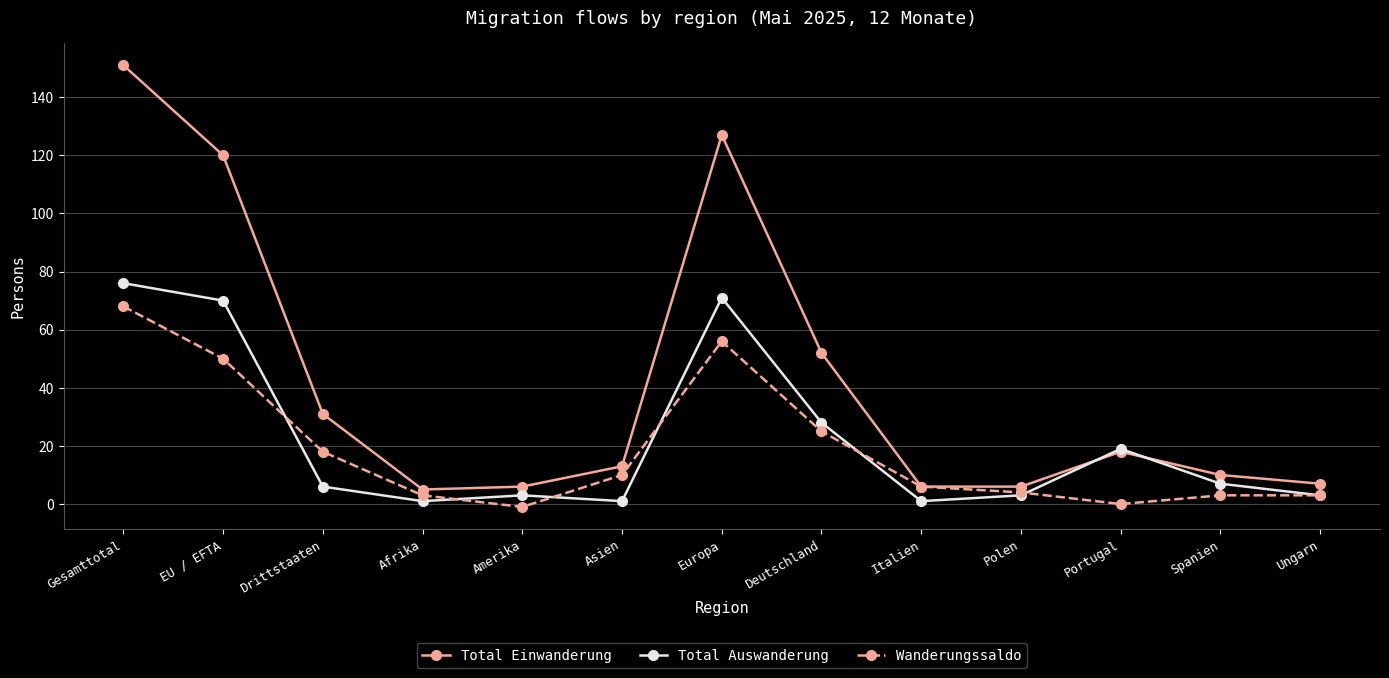

What is the spread (max minus min) of values at Europa?

71